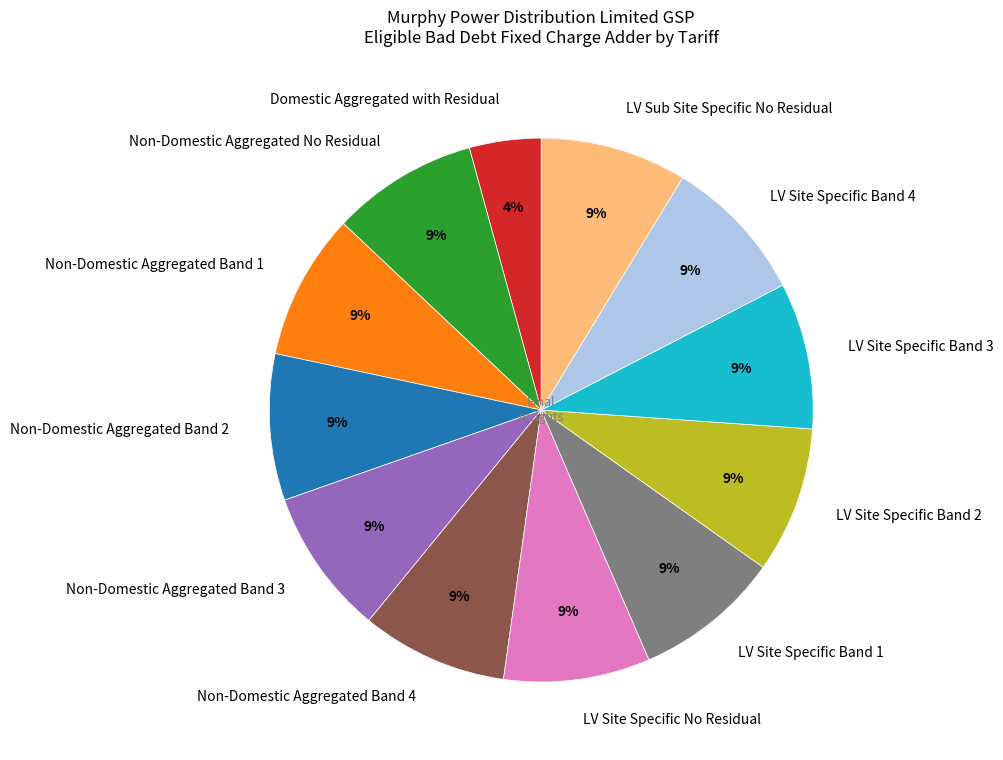

Which slice is the smallest?

Domestic Aggregated with Residual